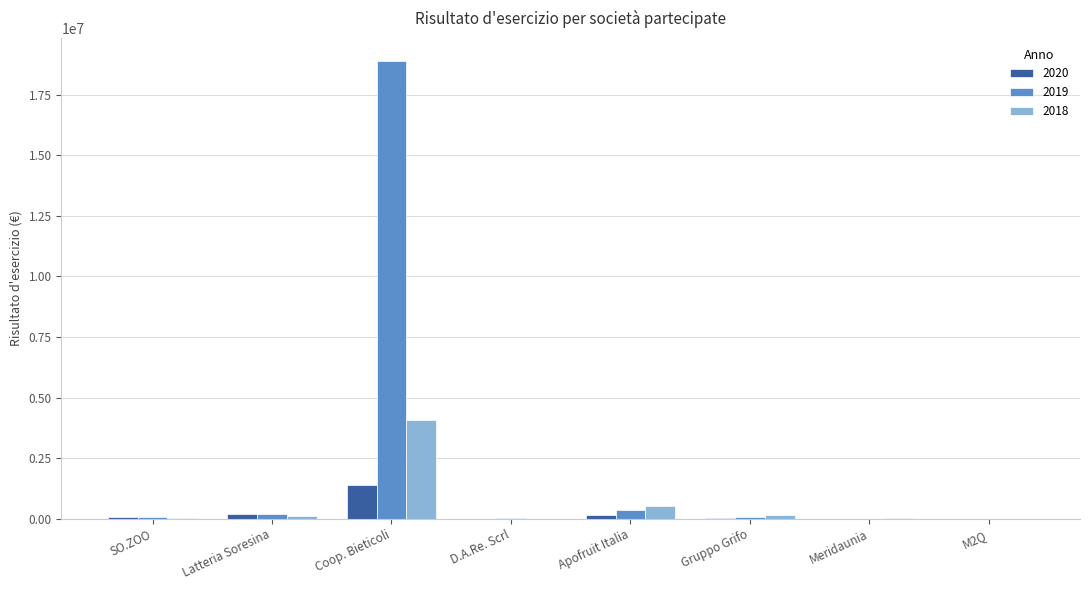

Is it true that 2019 equals 18903000 at Coop. Bieticoli?

True